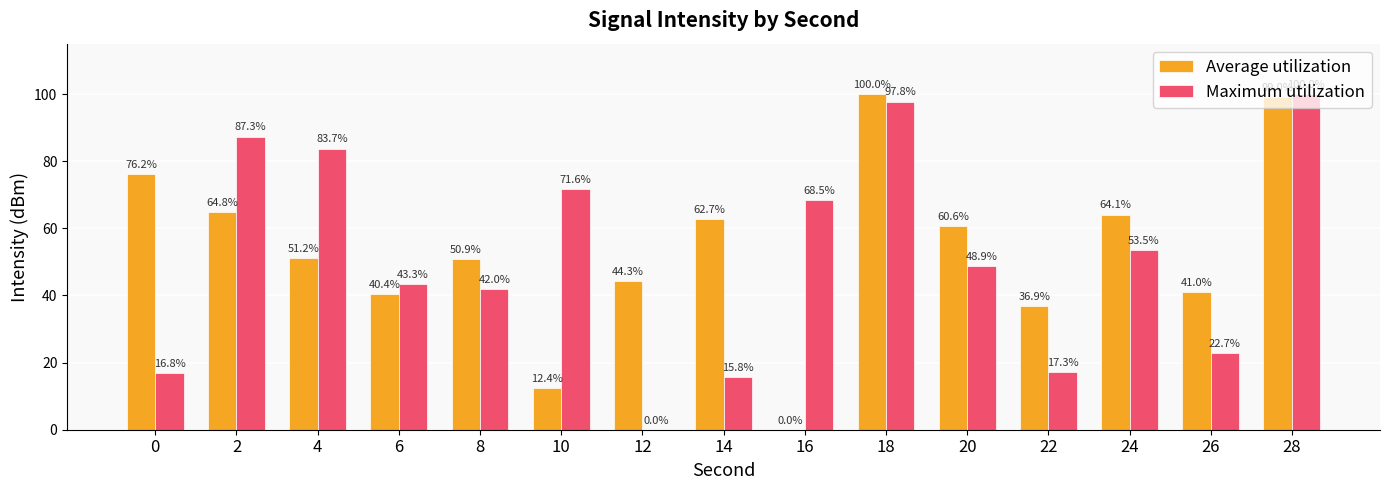

Reading left to right, what are all the values shown in this chart?

Average utilization: 0=76.2	2=64.8	4=51.2	6=40.4	8=50.9	10=12.4	12=44.3	14=62.7	16=0.0	18=100.0	20=60.6	22=36.9	24=64.1	26=41.0	28=99.0
Maximum utilization: 0=16.8	2=87.3	4=83.7	6=43.3	8=42.0	10=71.6	12=0.0	14=15.8	16=68.5	18=97.8	20=48.9	22=17.3	24=53.5	26=22.7	28=100.0